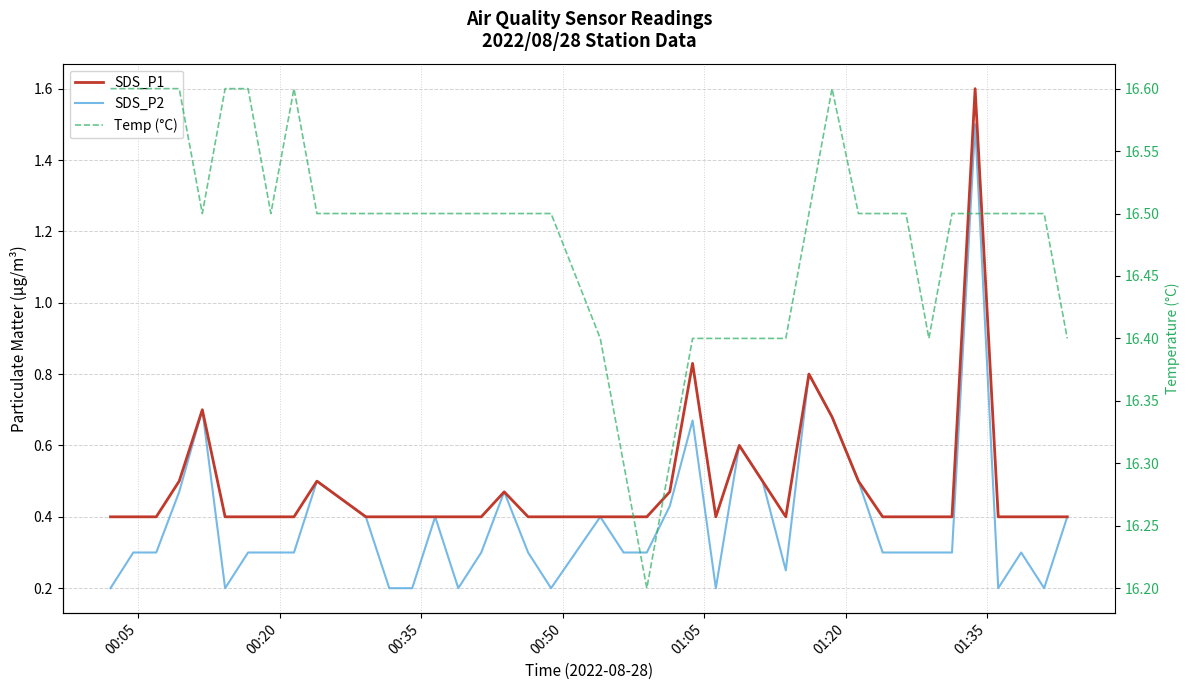

Reading right to left, extract all data points from this chart.

SDS_P1: 0.4	0.4	0.4	0.4	1.6	0.4	0.4	0.4	0.4	0.5	0.7	0.8	0.4	0.5	0.6	0.4	0.8	0.5	0.4	0.4	0.4	0.4	0.4	0.5	0.4	0.4	0.4	0.4	0.4	0.4	0.5	0.4	0.4	0.4	0.4	0.7	0.5	0.4	0.4	0.4
SDS_P2: 0.4	0.2	0.3	0.2	1.5	0.3	0.3	0.3	0.3	0.5	0.7	0.8	0.2	0.5	0.6	0.2	0.7	0.4	0.3	0.3	0.4	0.2	0.3	0.5	0.3	0.2	0.4	0.2	0.2	0.4	0.5	0.3	0.3	0.3	0.2	0.7	0.5	0.3	0.3	0.2
Temp (°C): 16.4	16.5	16.5	16.5	16.5	16.5	16.4	16.5	16.5	16.5	16.6	16.5	16.4	16.4	16.4	16.4	16.4	16.3	16.2	16.3	16.4	16.5	16.5	16.5	16.5	16.5	16.5	16.5	16.5	16.5	16.5	16.6	16.5	16.6	16.6	16.5	16.6	16.6	16.6	16.6